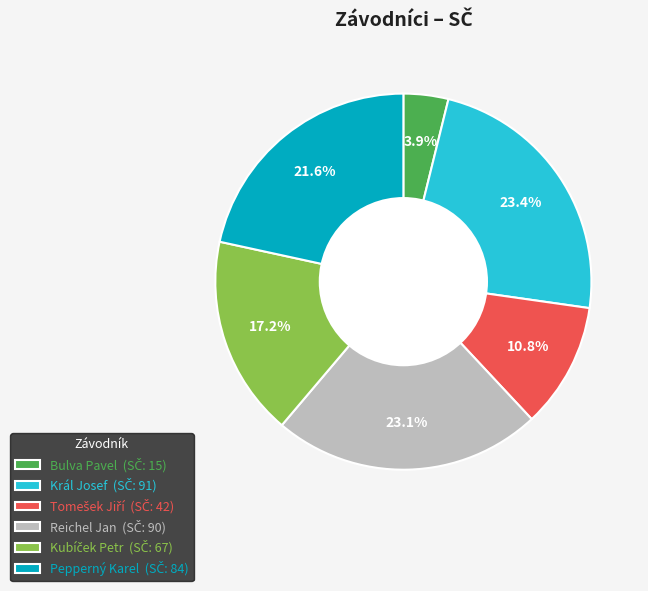

Is Reichel Jan the majority of the pie?

No